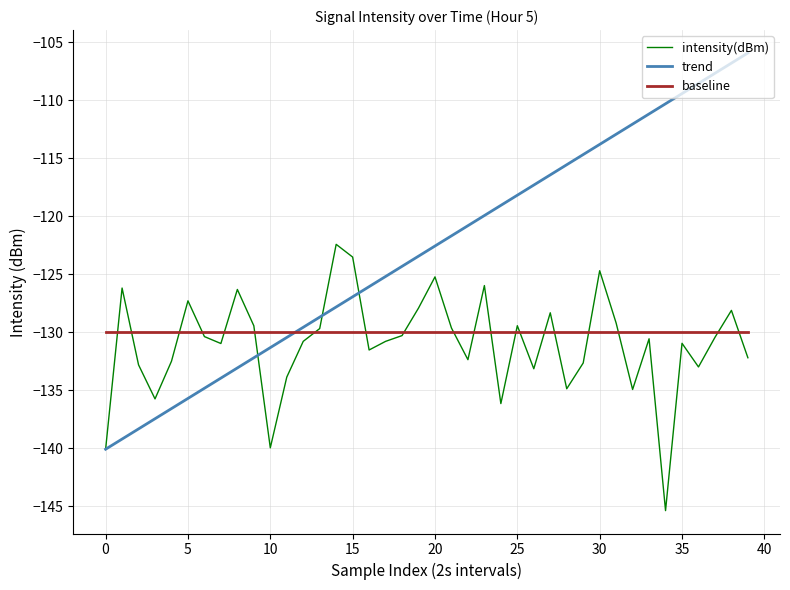

List the series in order of their peak value, highest first.

trend, intensity(dBm), baseline